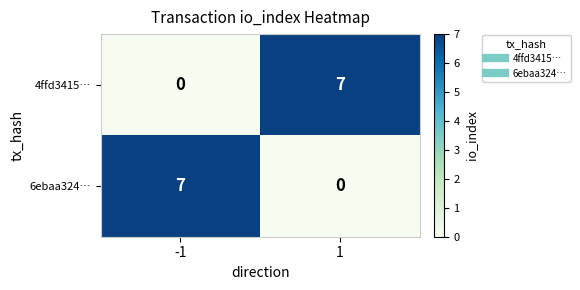

Reading left to right, what are all the values shown in this chart?

4ffd3415…: -1=0	1=7
6ebaa324…: -1=7	1=0